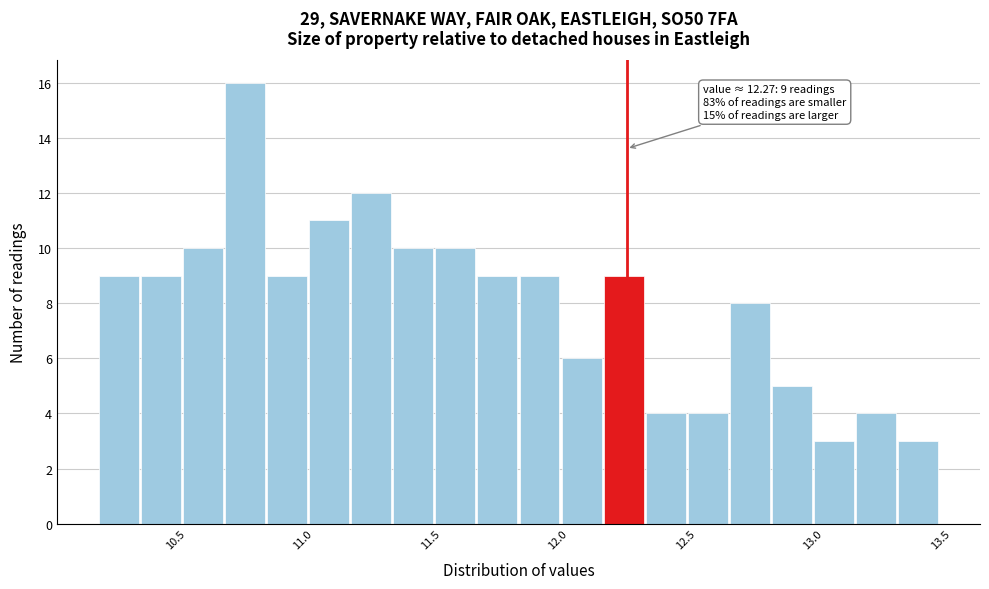

Read against the x-axis, roughly where is the centre of the tallest bar?

10.75